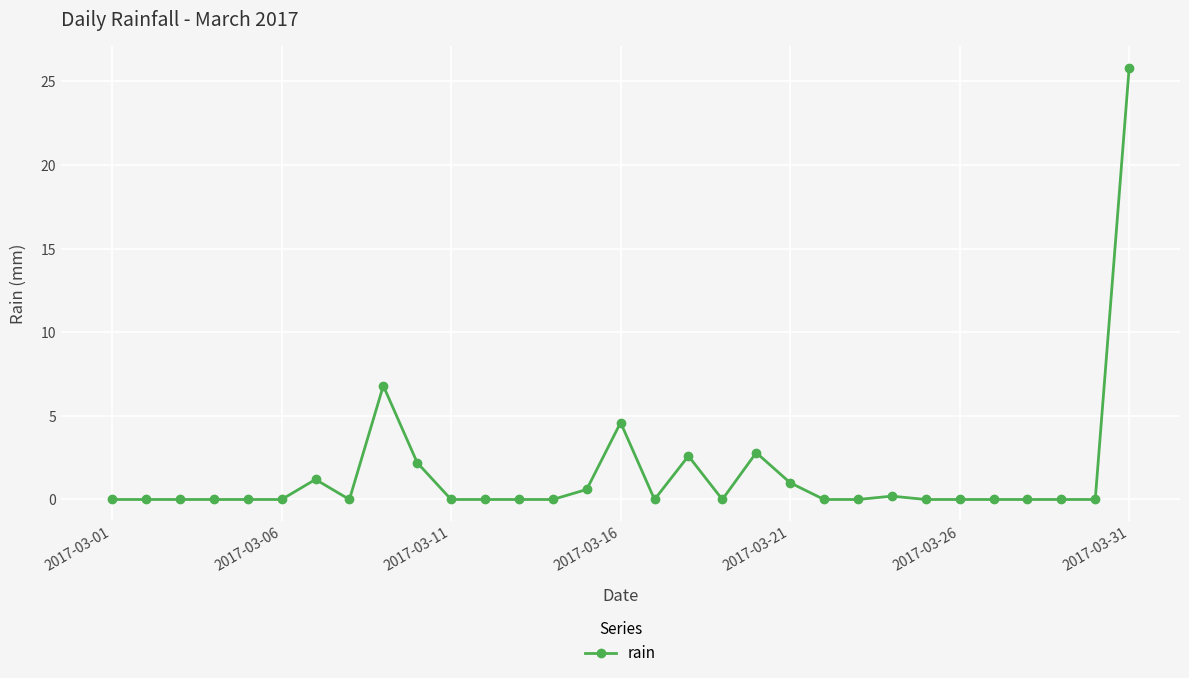

What is the maximum value shown in the chart?

25.8